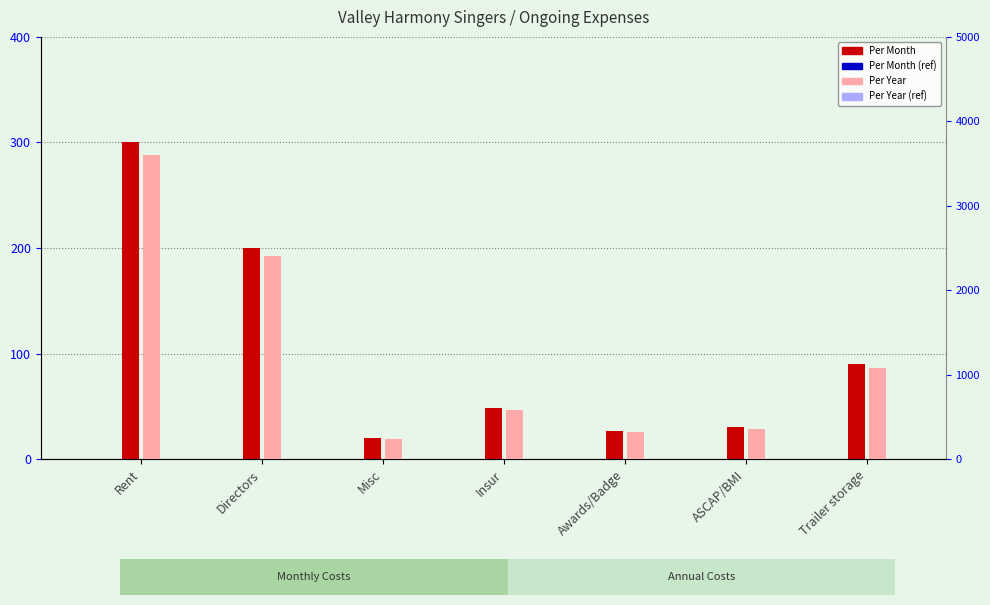

What is the label of the 7th bar from the left?

Trailer storage